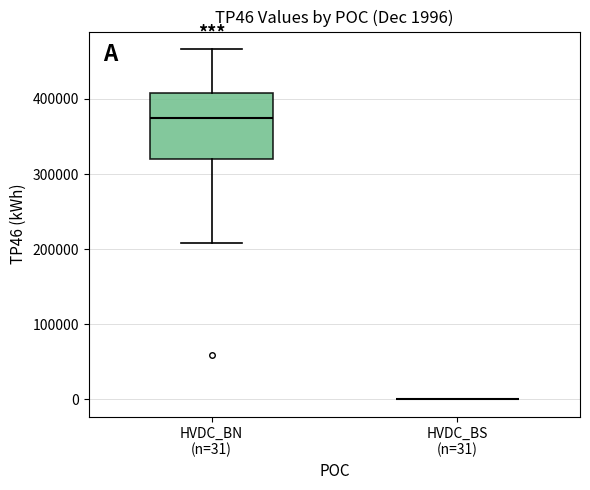

Which box is the tallest, from its lower edge to its upper edge?

HVDC_BN (n=31)